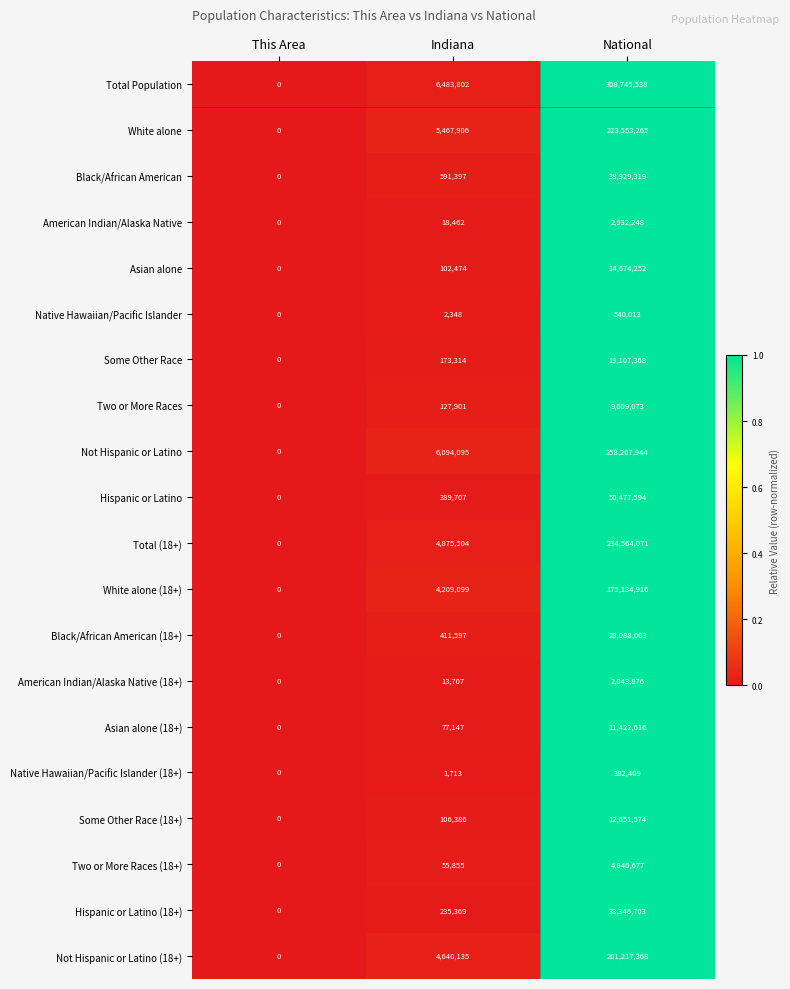

Read the Not Hispanic or Latino (18+) value at Indiana.

4640135